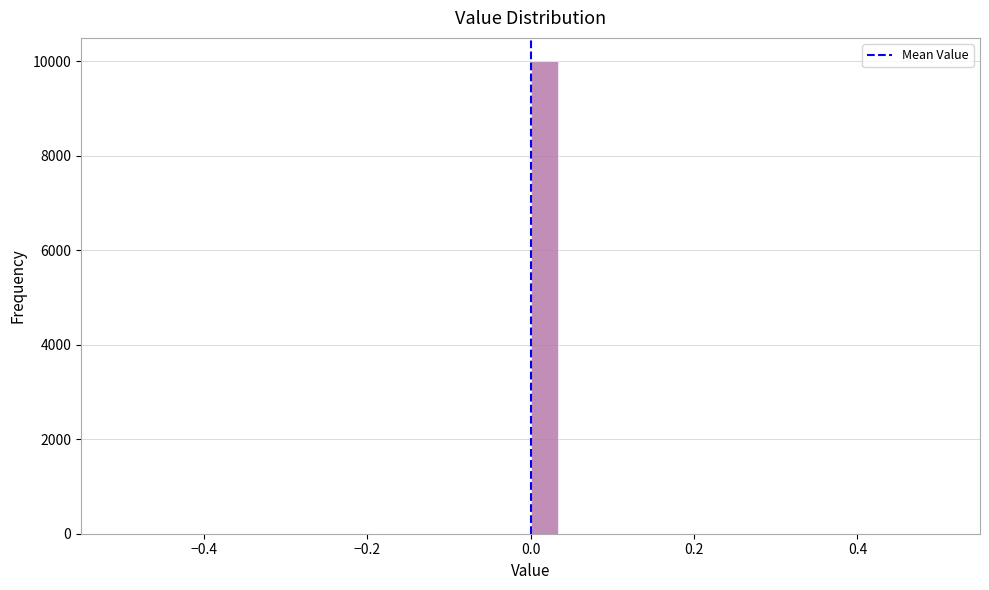

Around what value on the x-axis is the tallest bar? Give the approximate position of its centre, as read against the axis.

0.02